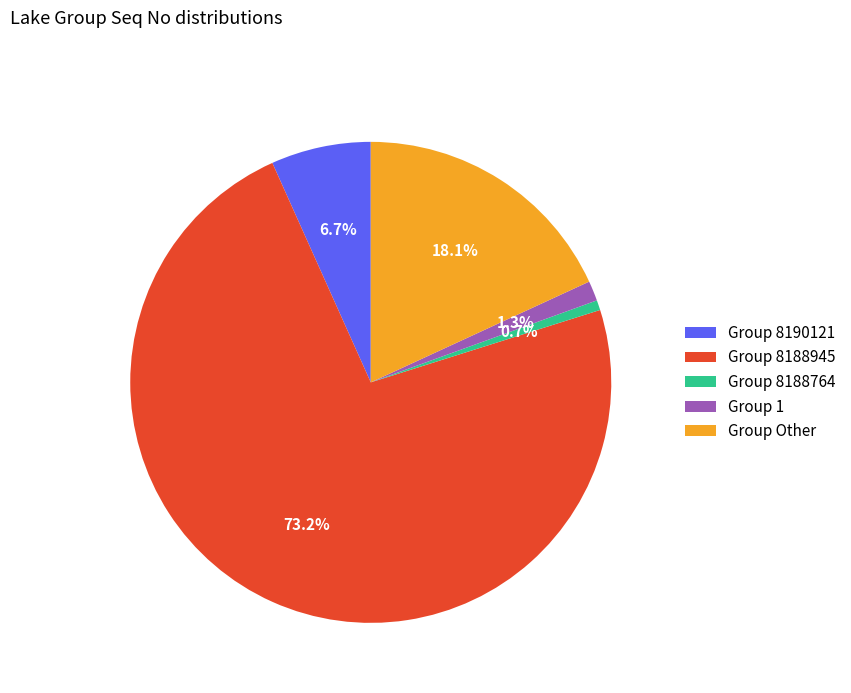

What portion of the pie excludes Group 8188945?

26.8%